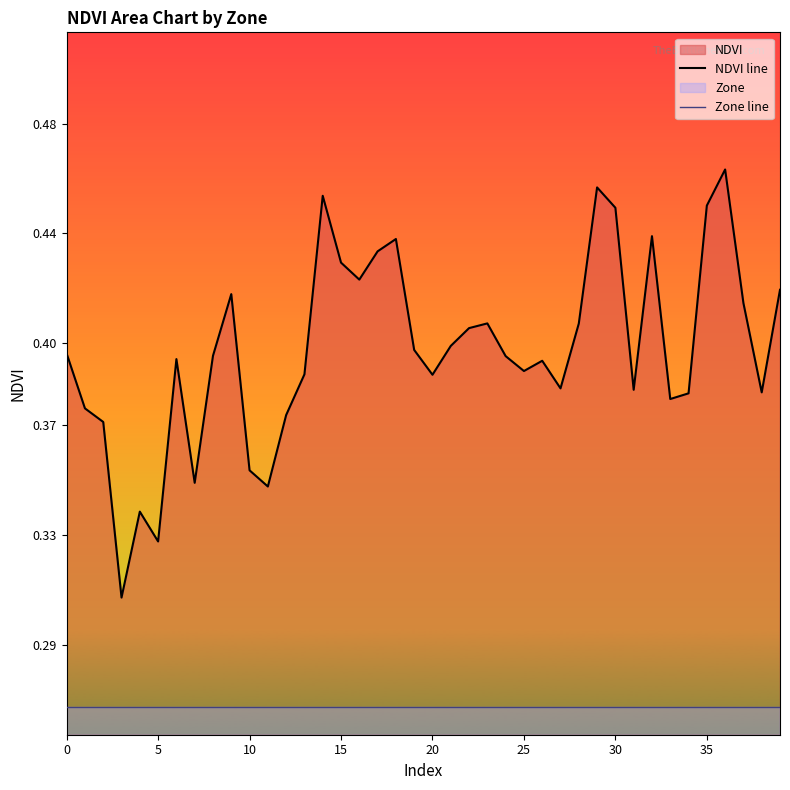

Is the value of Zone line at 18 greater than the value of NDVI line at 35?

No